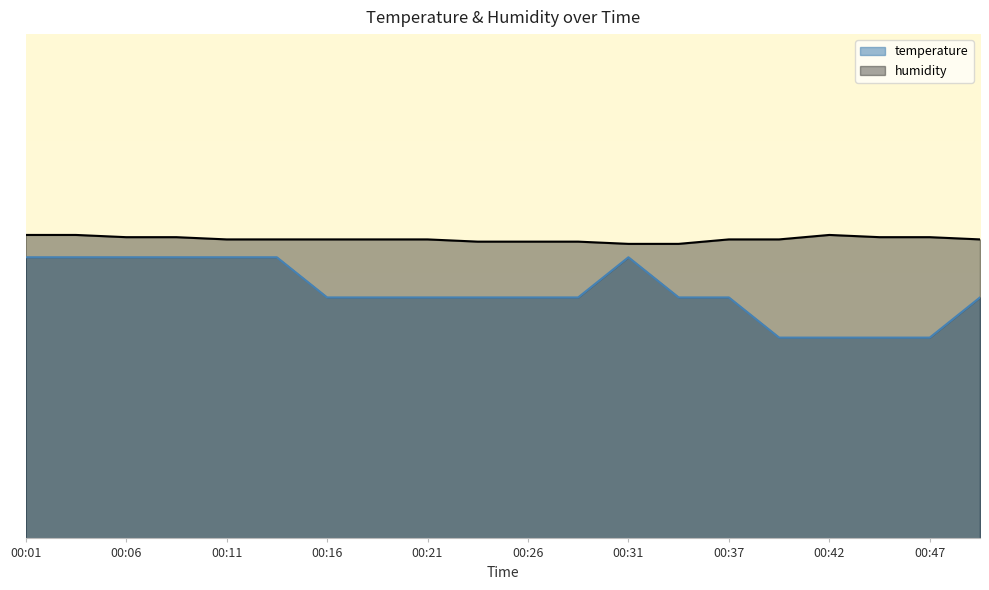

List the labels in order of temperature value, largest first.

00:01, 00:03, 00:06, 00:08, 00:11, 00:13, 00:31, 00:16, 00:19, 00:21, 00:24, 00:26, 00:29, 00:34, 00:37, 00:49, 00:39, 00:42, 00:44, 00:47